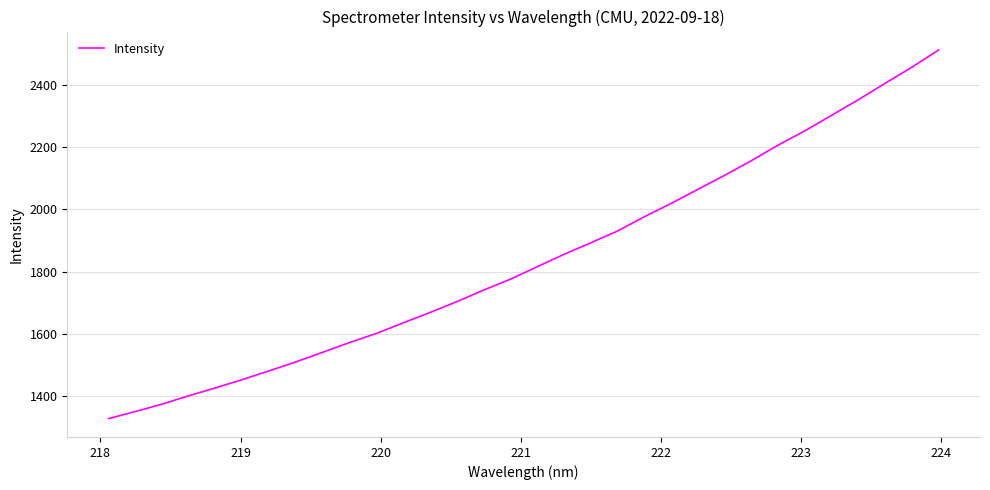

What is the average value?

1840.0